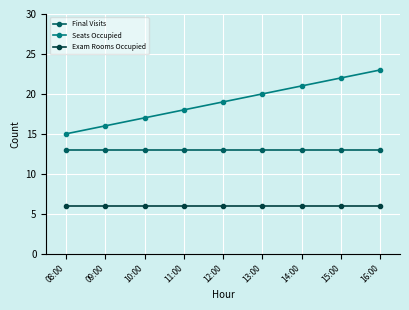

What is the spread (max minus min) of values at 14:00?

15